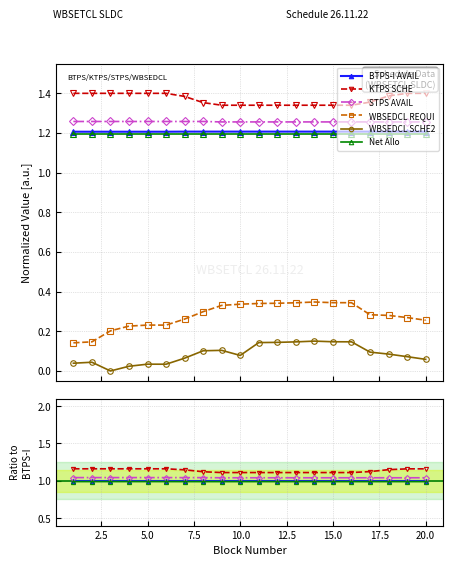

What is the difference between the maximum and minimum values in the KTPS SCHE series?

0.1